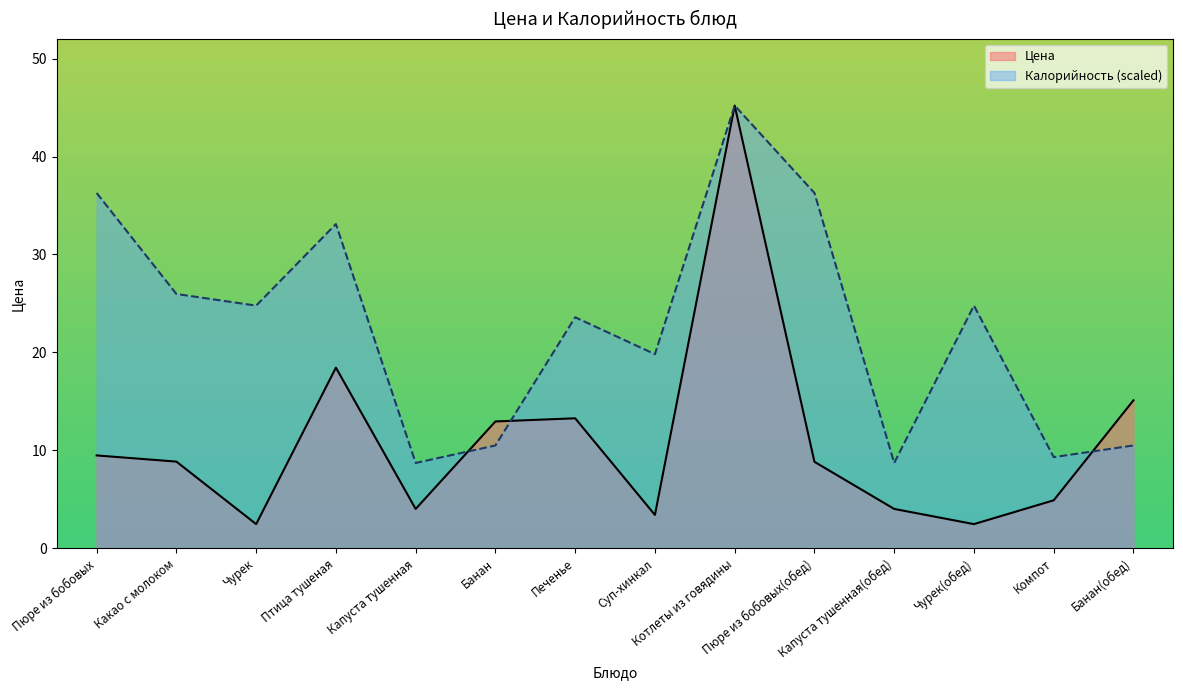

What position from the left is Птица тушеная?

4